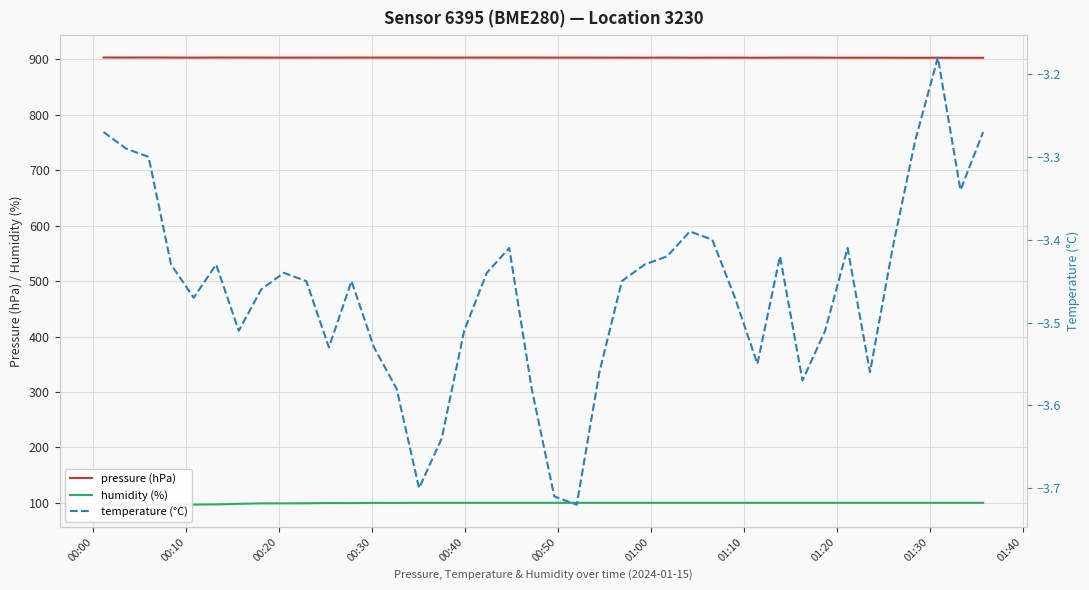

How many values in the pressure (hPa) series exceed 903?

36